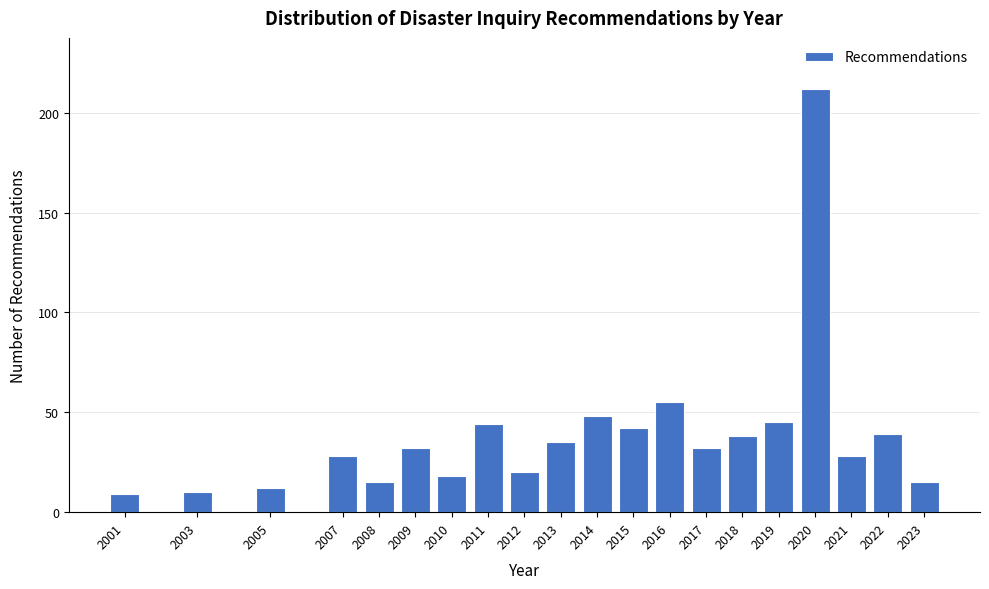

Reading left to right, what are all the values shown in this chart?

2001=9	2003=10	2005=12	2007=28	2008=15	2009=32	2010=18	2011=44	2012=20	2013=35	2014=48	2015=42	2016=55	2017=32	2018=38	2019=45	2020=212	2021=28	2022=39	2023=15